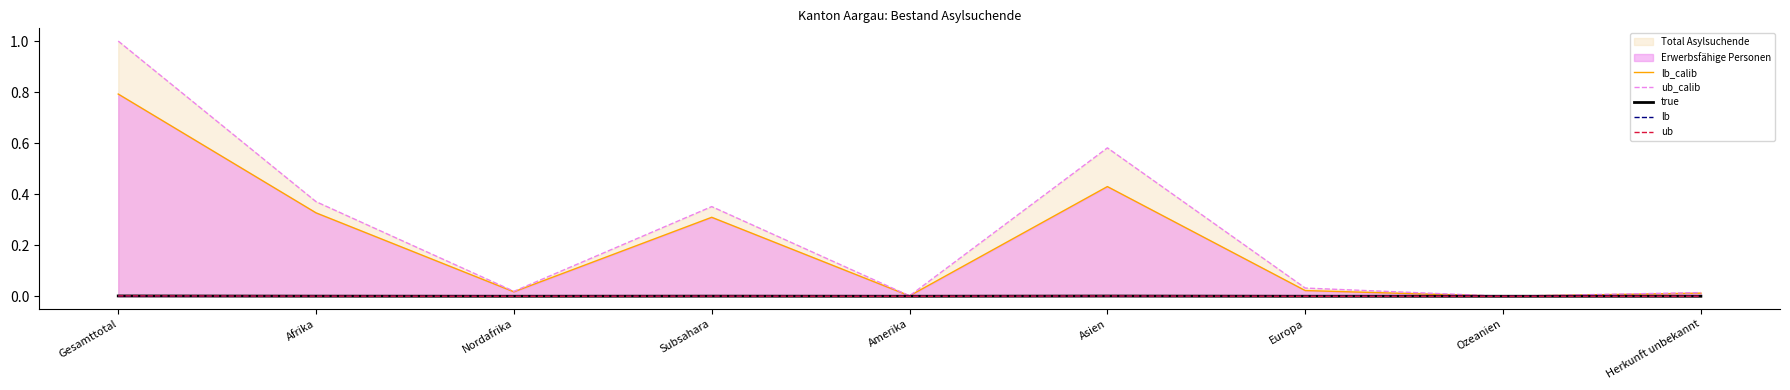

Is it true that true equals 0.0 at Nordafrika?

True